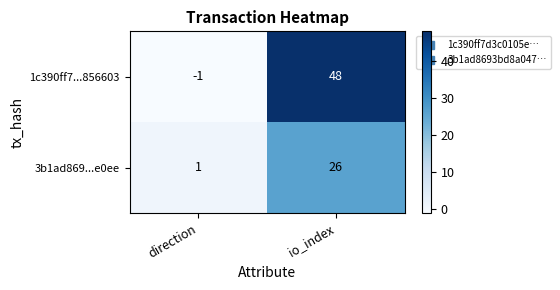

What is the average value of the 1c390ff7...856603 series?

24